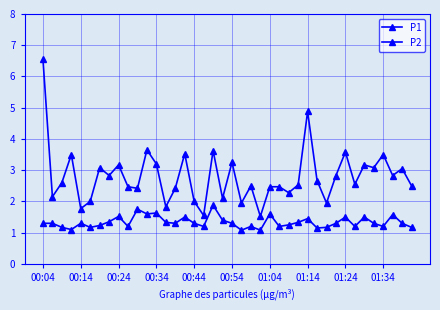

Does the chart display data point markers on the line(s)?

Yes